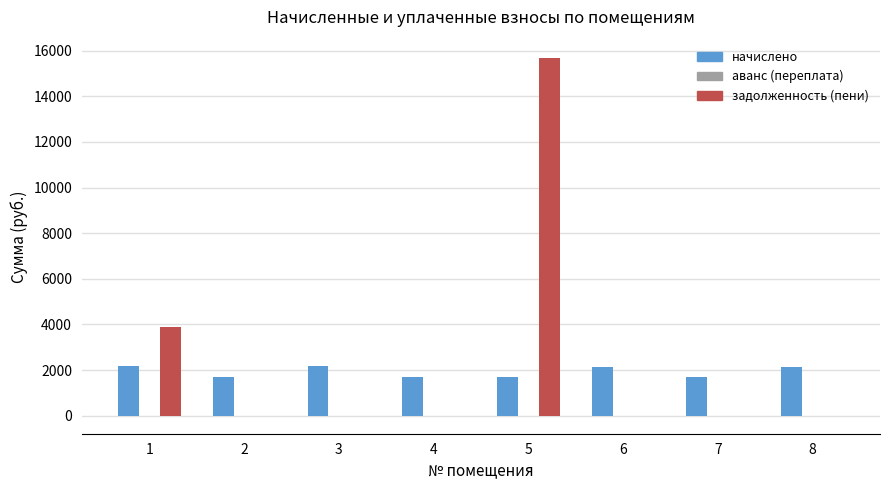

Between 5 and 7, which series saw the biggest shift?

задолженность (пени)